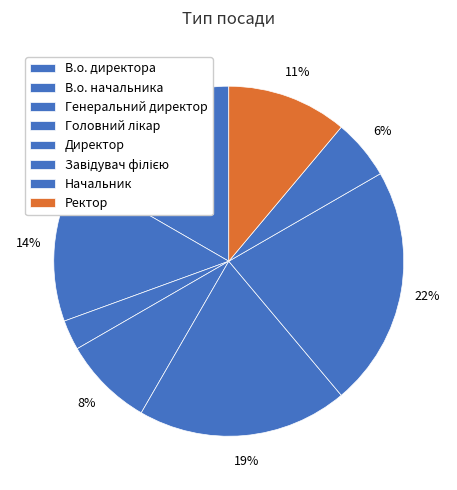

Rank the categories by value from lowest to highest.

Генеральний директор, Начальник, Головний лікар, Ректор, В.о. начальника, В.о. директора, Директор, Завідувач філією